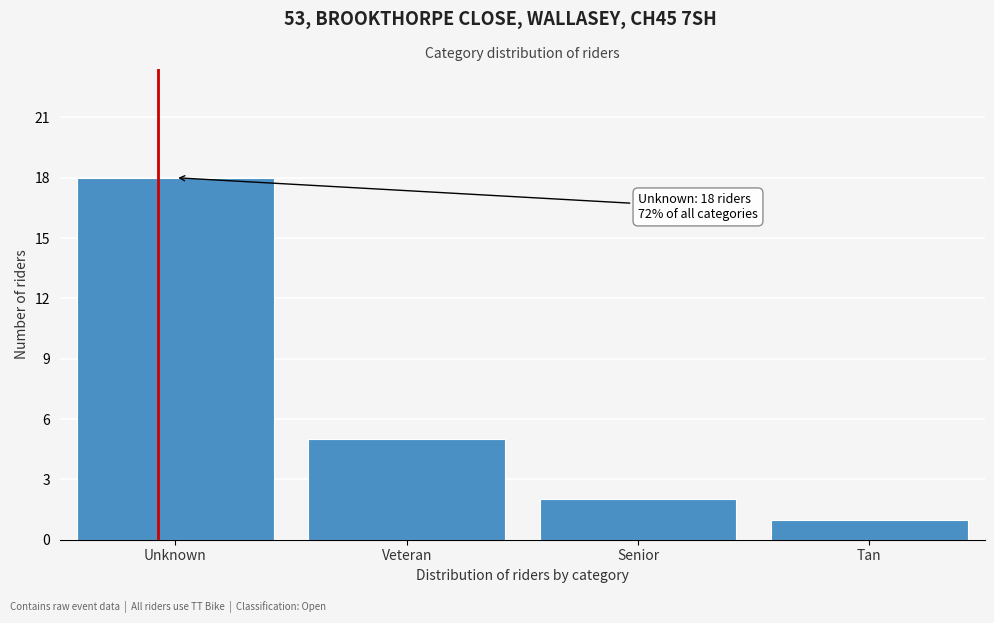

Reading right to left, extract all data points from this chart.

Tan=1	Senior=2	Veteran=5	Unknown=18